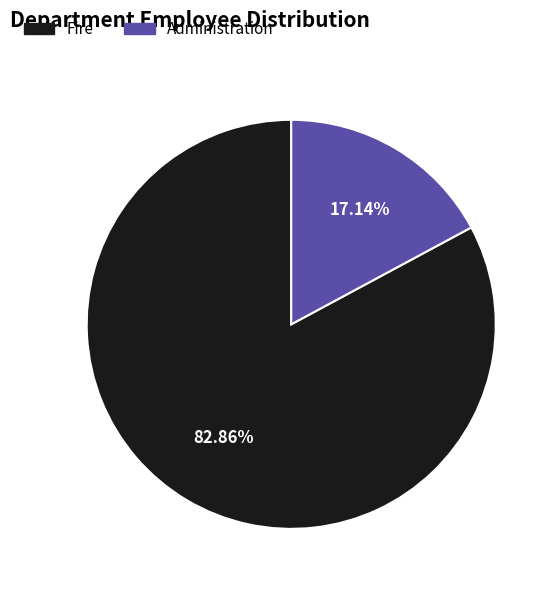

Is it true that Fire is 72% of the pie?

False